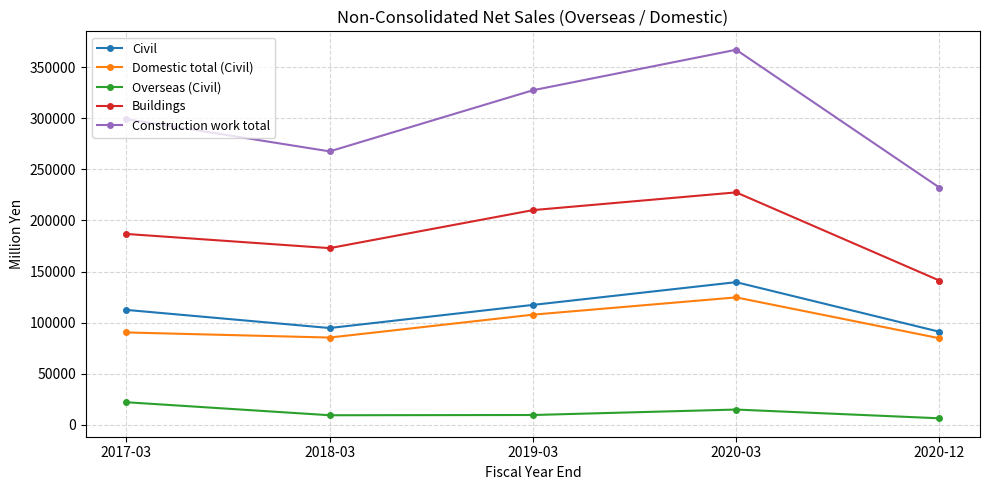

True or false: Overseas (Civil) and Buildings intersect in this chart.

False